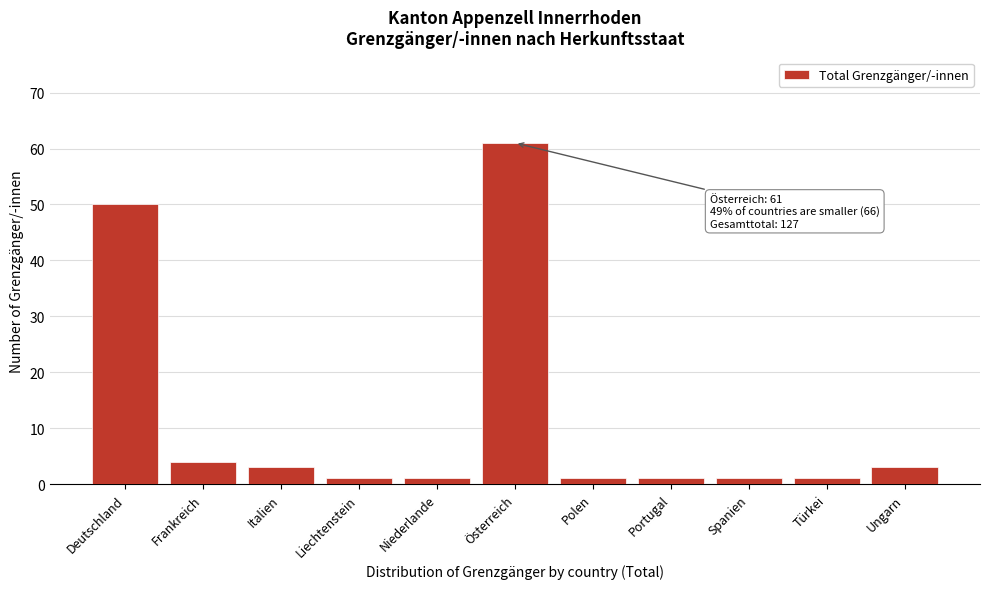

Reading right to left, extract all data points from this chart.

Ungarn=3	Türkei=1	Spanien=1	Portugal=1	Polen=1	Österreich=61	Niederlande=1	Liechtenstein=1	Italien=3	Frankreich=4	Deutschland=50